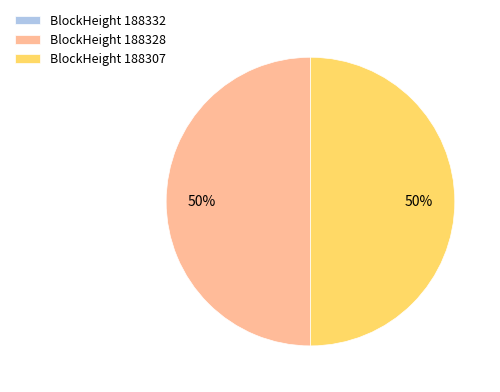

To the nearest percent, what is the average slice percentage?

33%